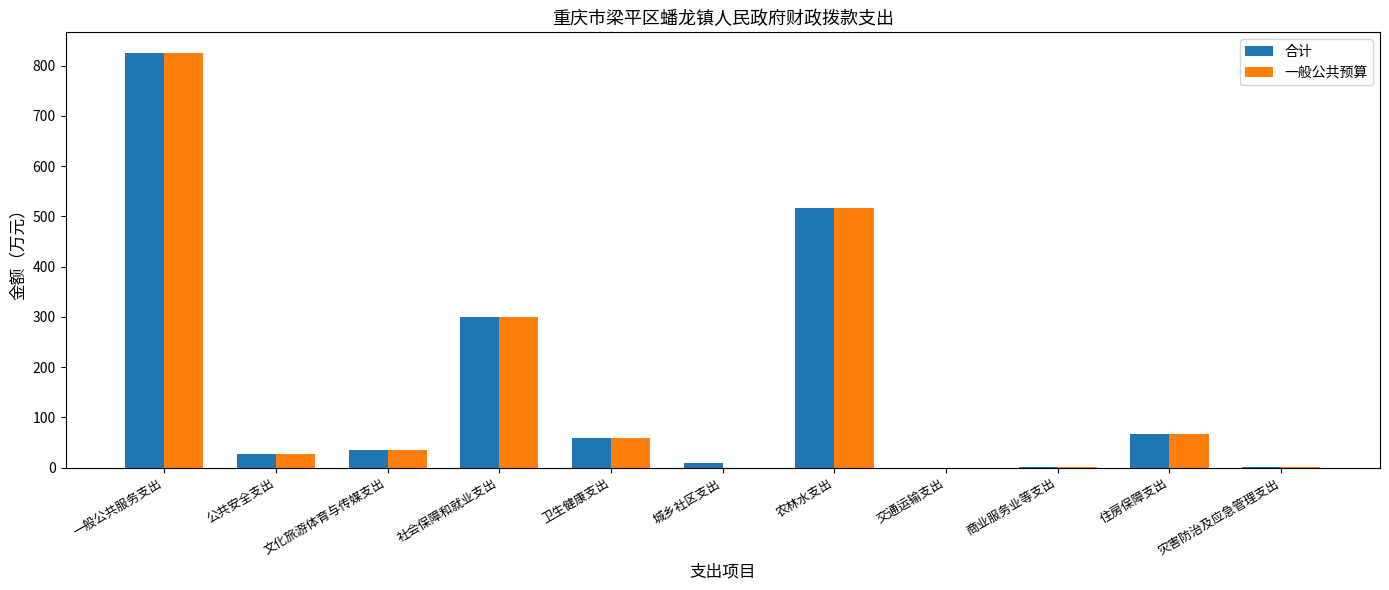

Count the number of categories in the chart.

11